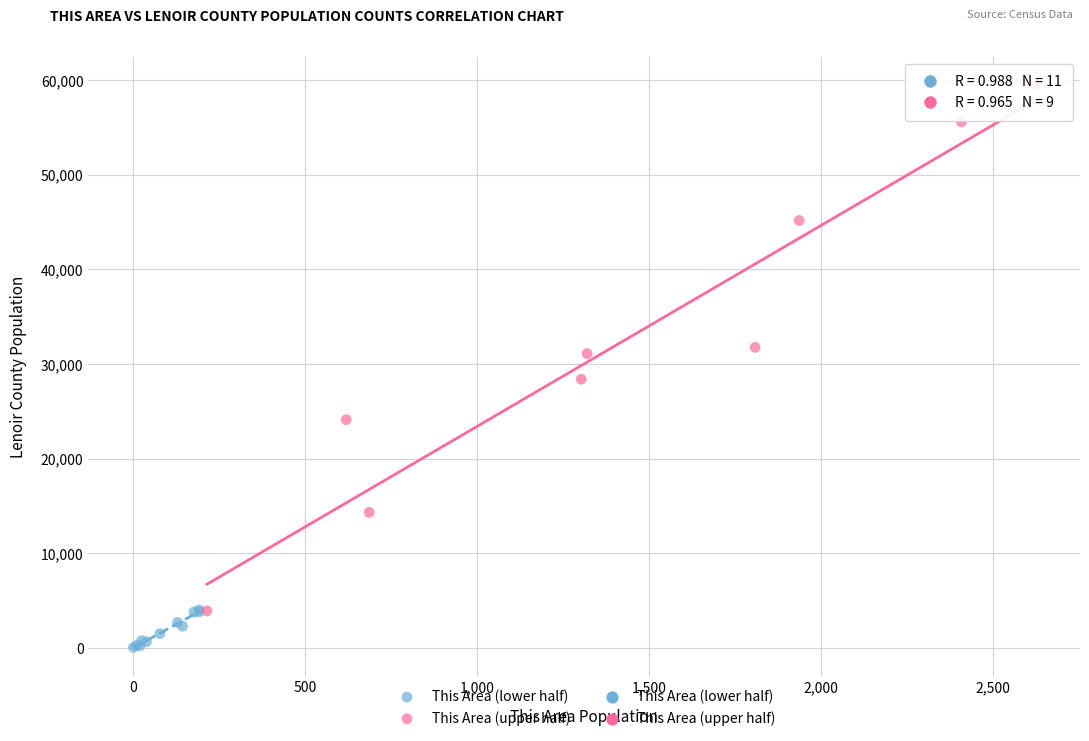

Which series has the largest Y range (max minus min)?

This Area (upper half)